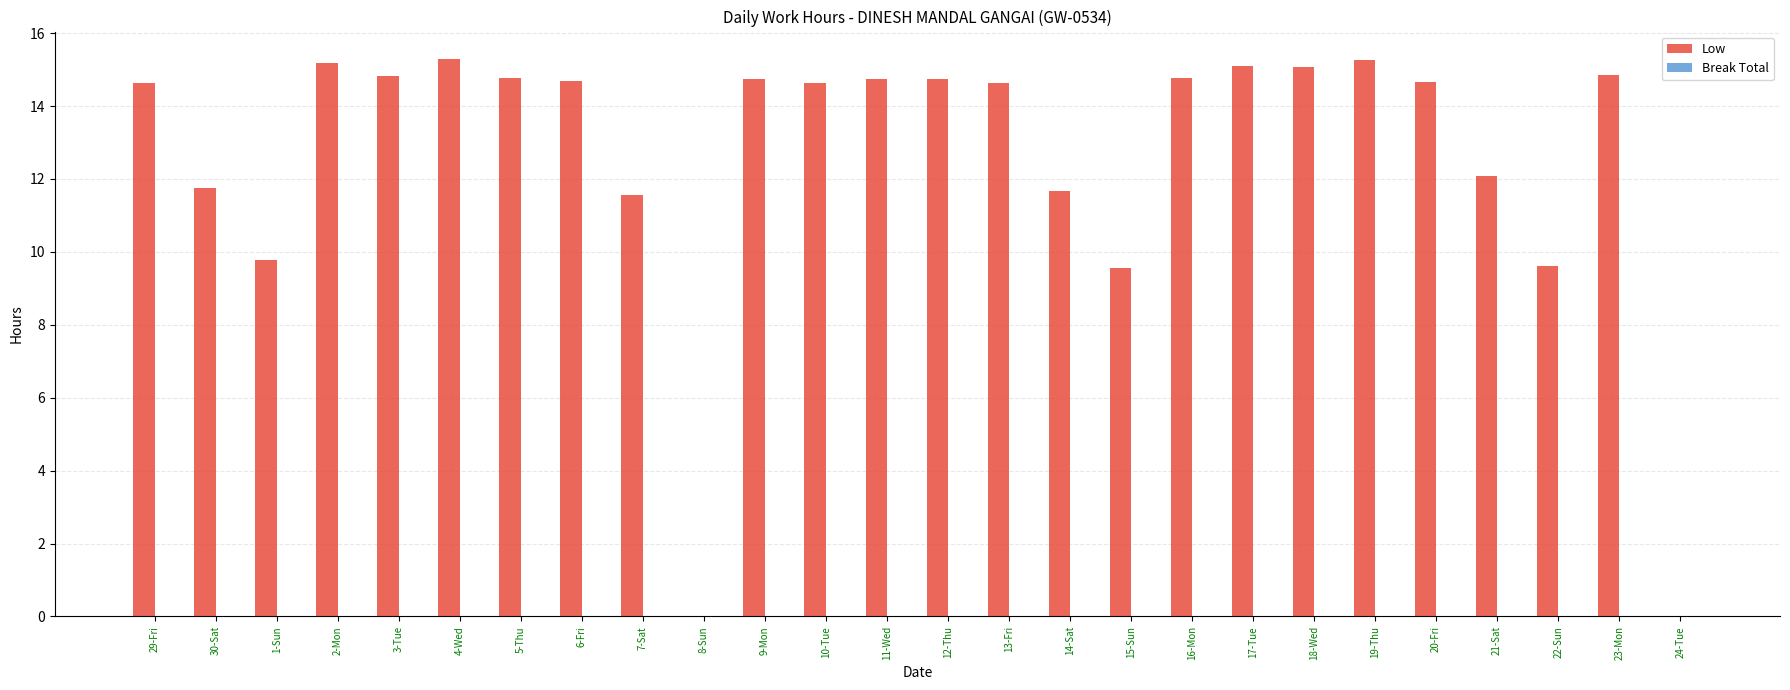

How many distinct data groups are displayed?

1